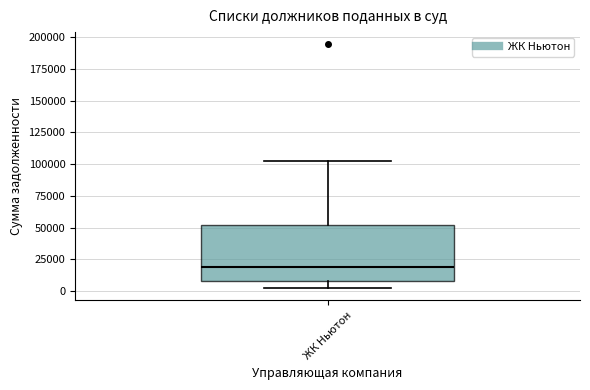

Read this box plot against the y-axis: the position of the median line, the range covered by the box, and the ends of both whiskers. The values are not printed on the chart, so give them approximately, as read against the axis.

median 20000, box 10000 to 50000, whiskers 0 to 105000